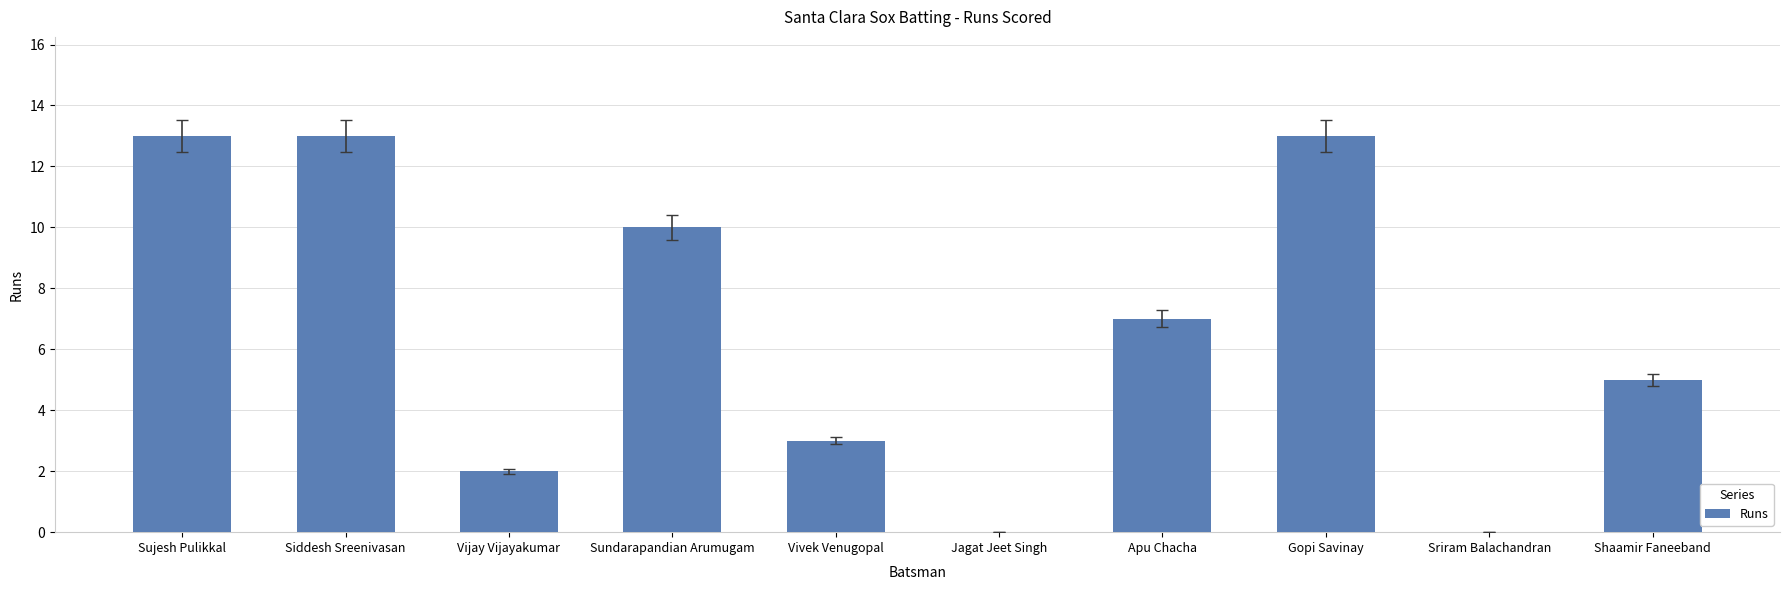

The chart shows a value of 2 at Apu Chacha. True or false?

False